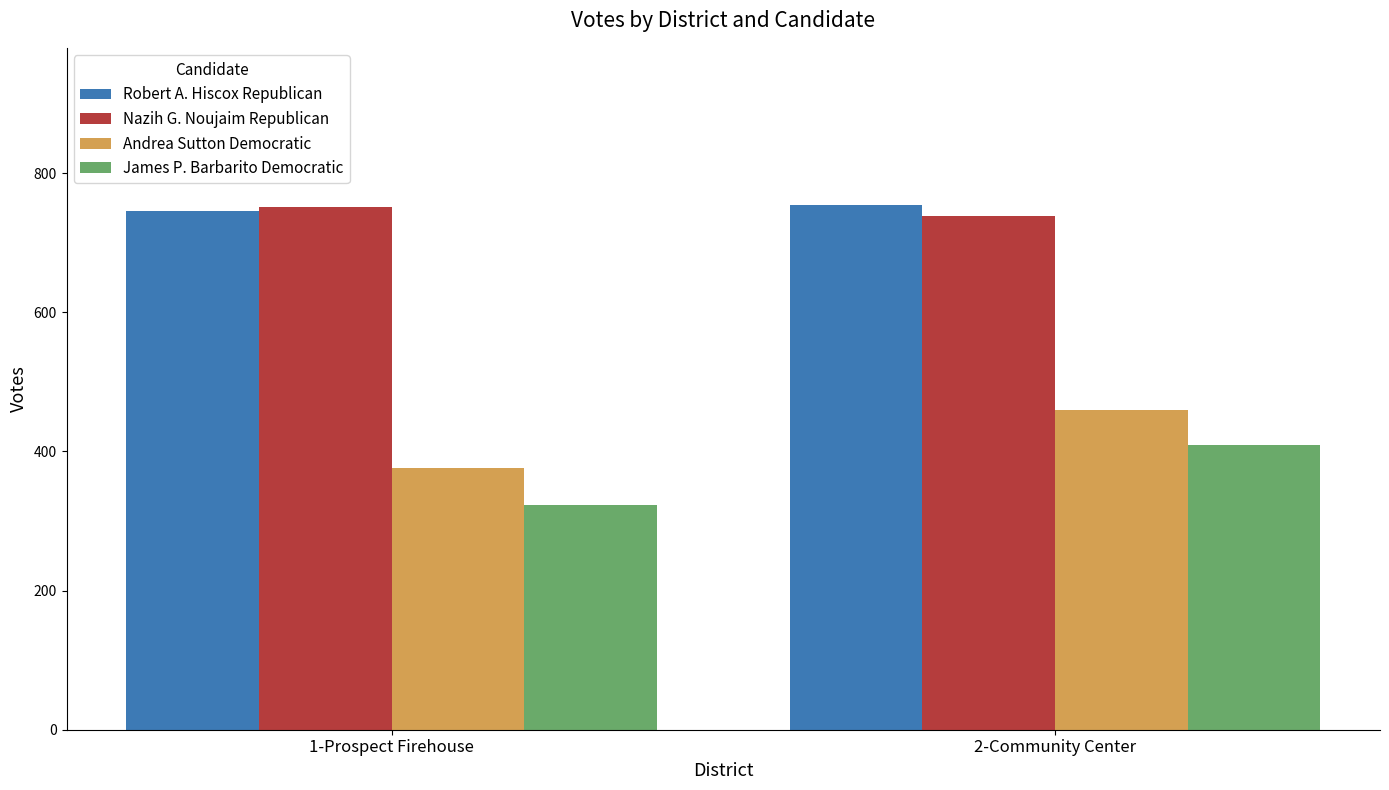

Which series has the widest spread of values?

James P. Barbarito Democratic